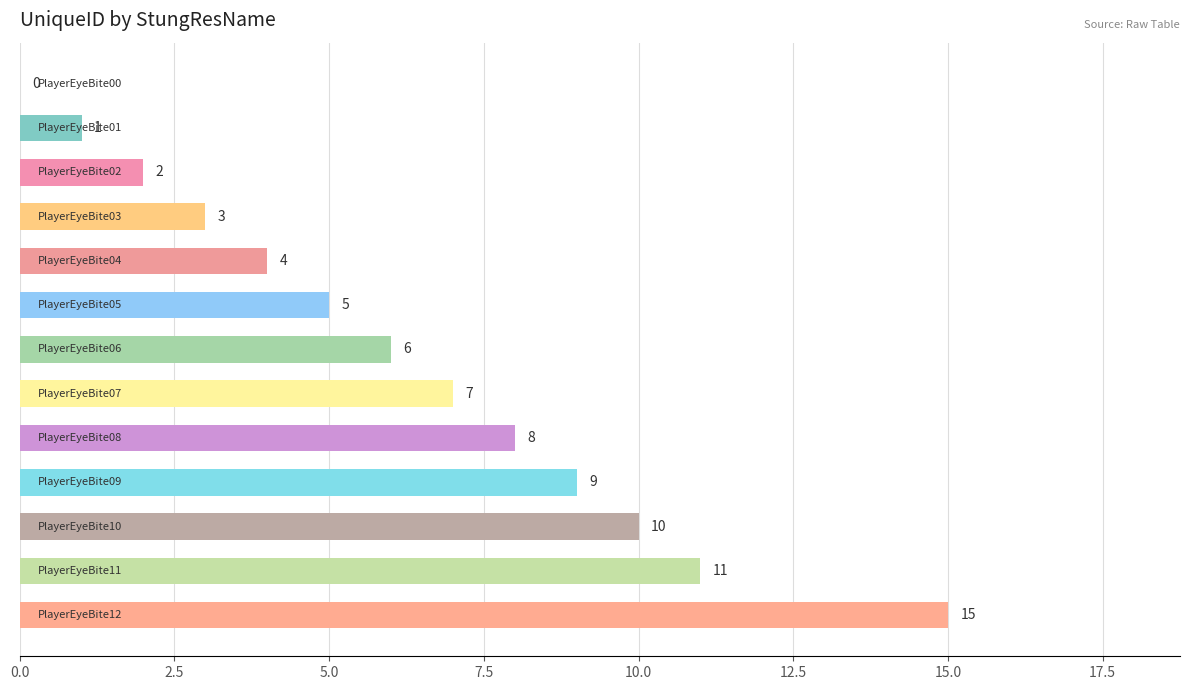

What is the sum of all values?

81